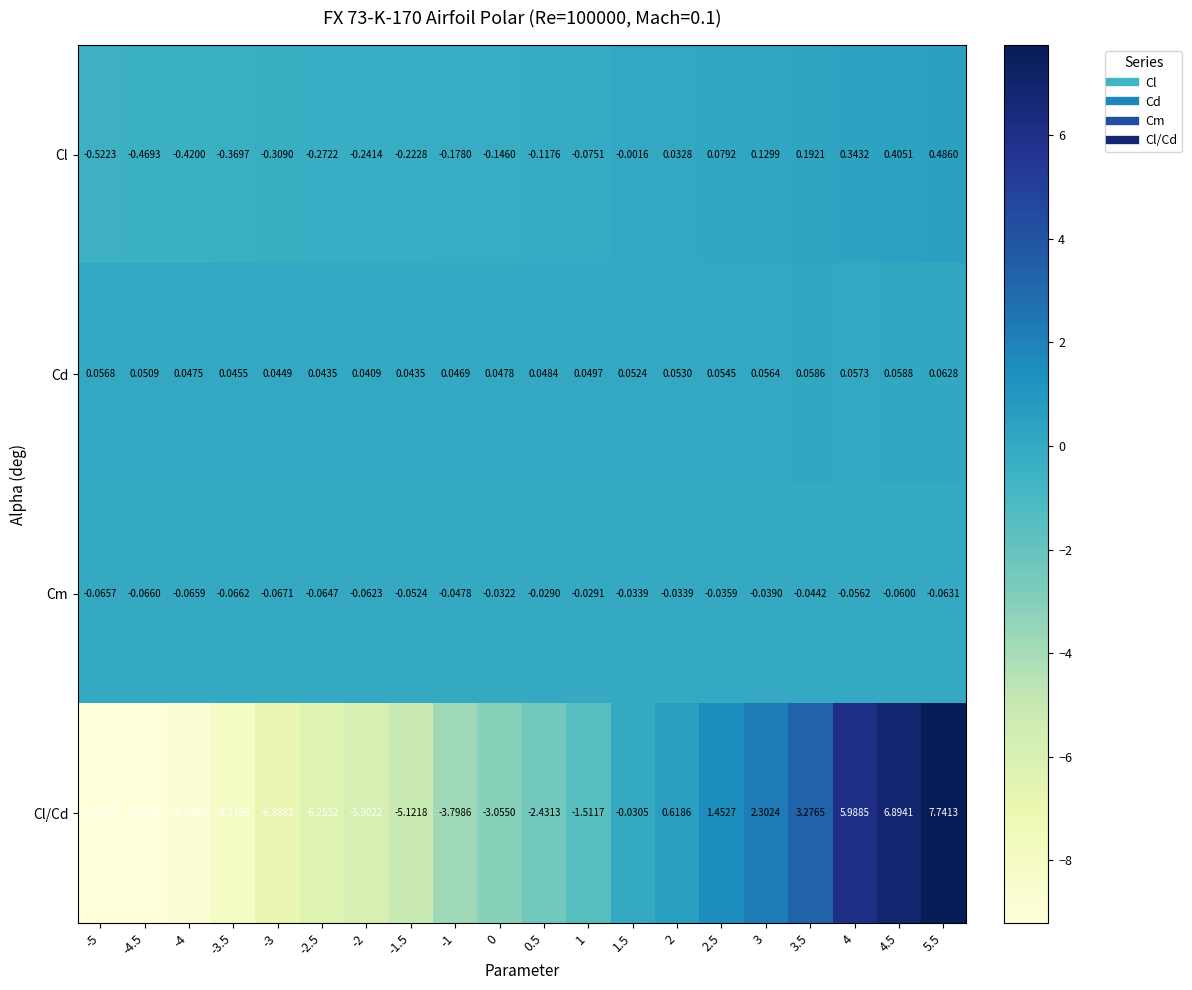

At which category is the sum across all series the highest?

5.5